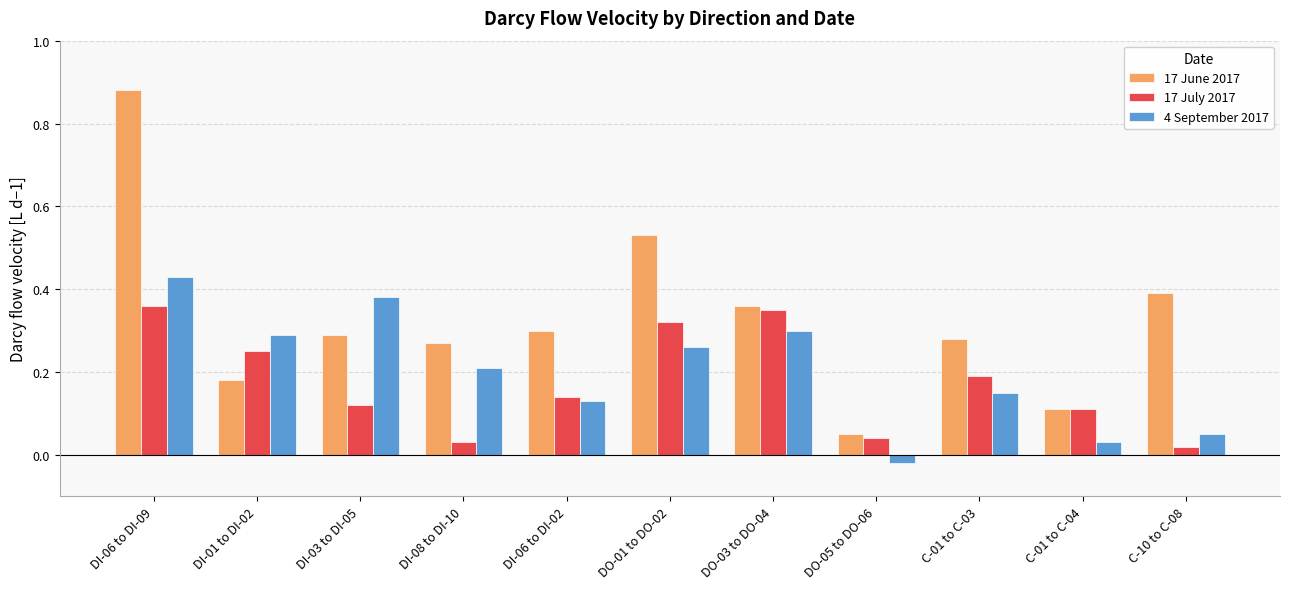

What is the label of the 8th bar from the left?

DO-05 to DO-06